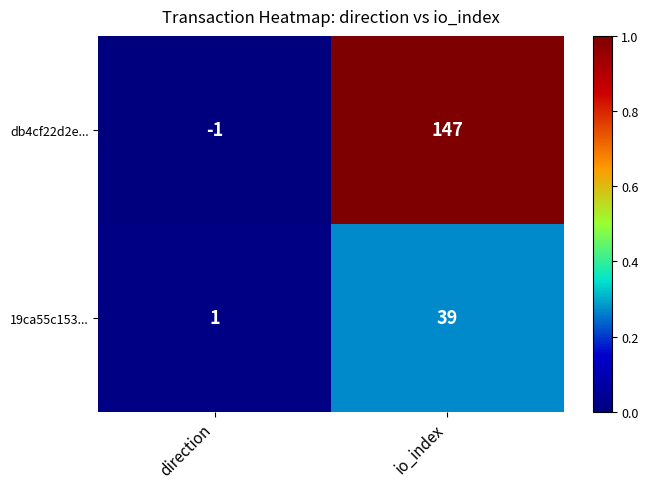

What is the difference between the maximum and minimum values in the db4cf22d2e... series?

148